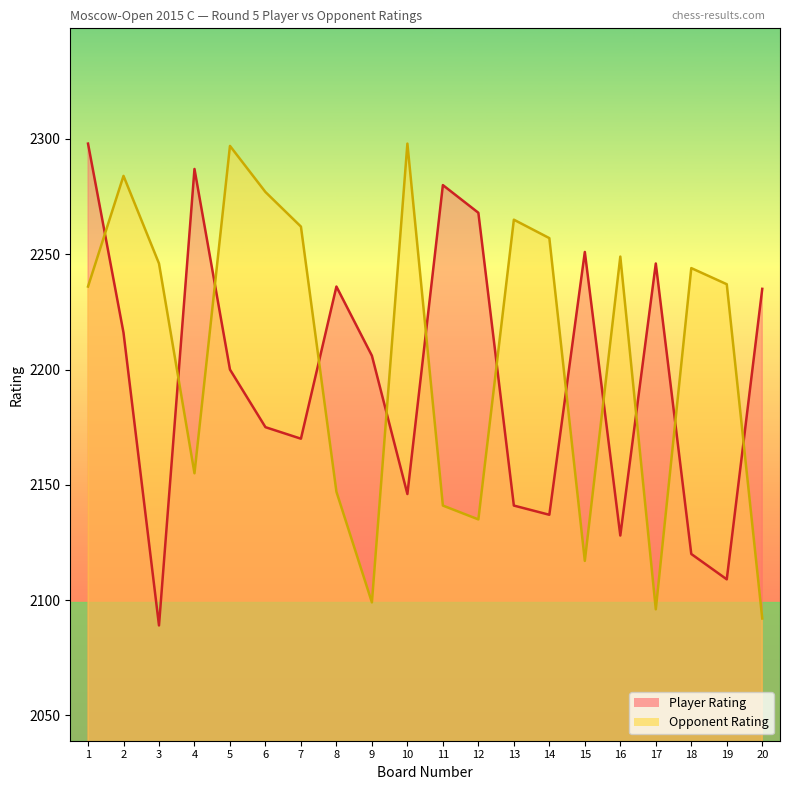

After their last crossing, which series has the higher values: Player Rating or Opponent Rating?

Player Rating